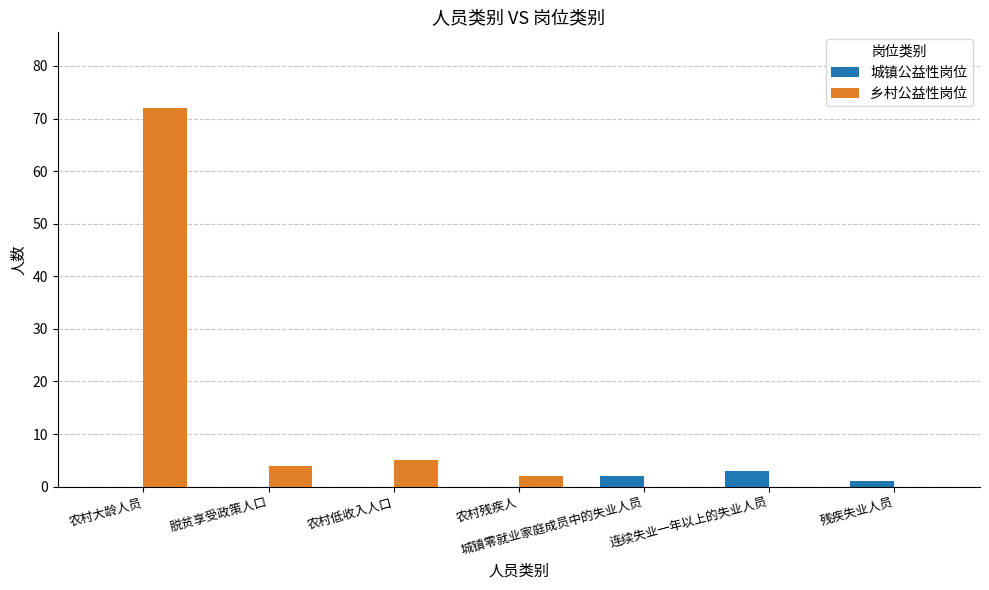

Which label corresponds to the largest value in the chart?

农村大龄人员